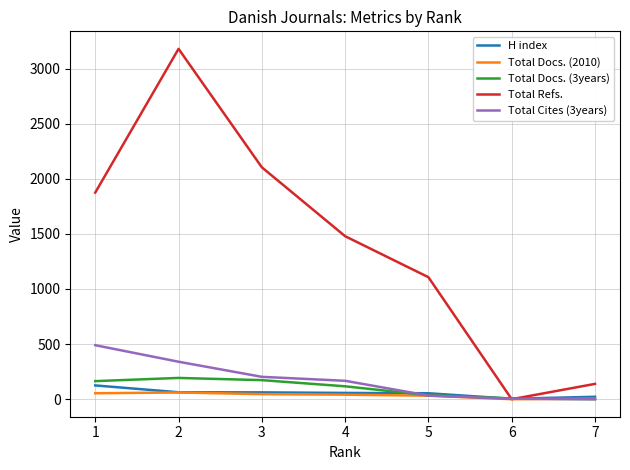

What is the maximum value for Total Refs.?

3179